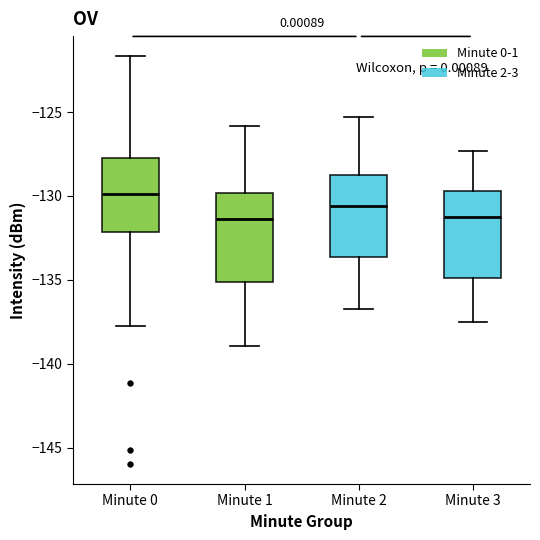

Reading left to right, transcribe this box plot: for each box, give where its median line is, the range the box spans, and where its two whiskers end, as read against the y-axis. The values are not printed on the chart, so give them approximately, as read against the axis.

Minute 0: median -130.0, box -132.0 to -127.5, whiskers -138.0 to -121.5
Minute 1: median -131.5, box -135.0 to -130.0, whiskers -139.0 to -126.0
Minute 2: median -130.5, box -133.5 to -128.5, whiskers -136.5 to -125.5
Minute 3: median -131.0, box -135.0 to -129.5, whiskers -137.5 to -127.5